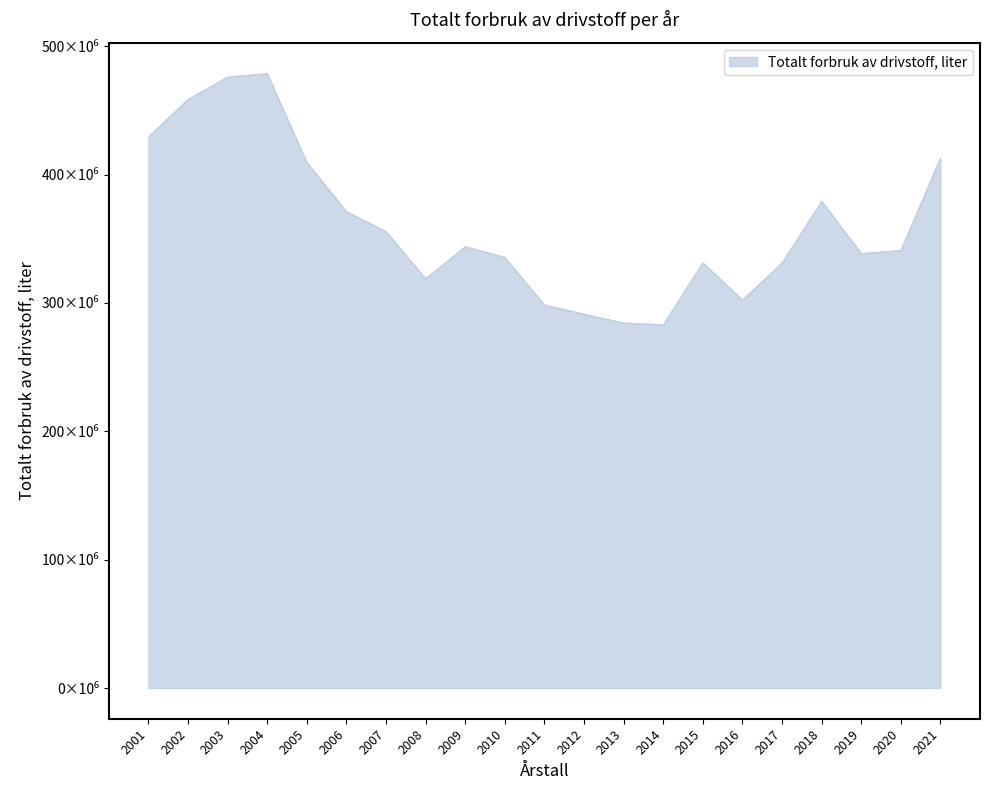

Does the chart have visible grid lines?

No